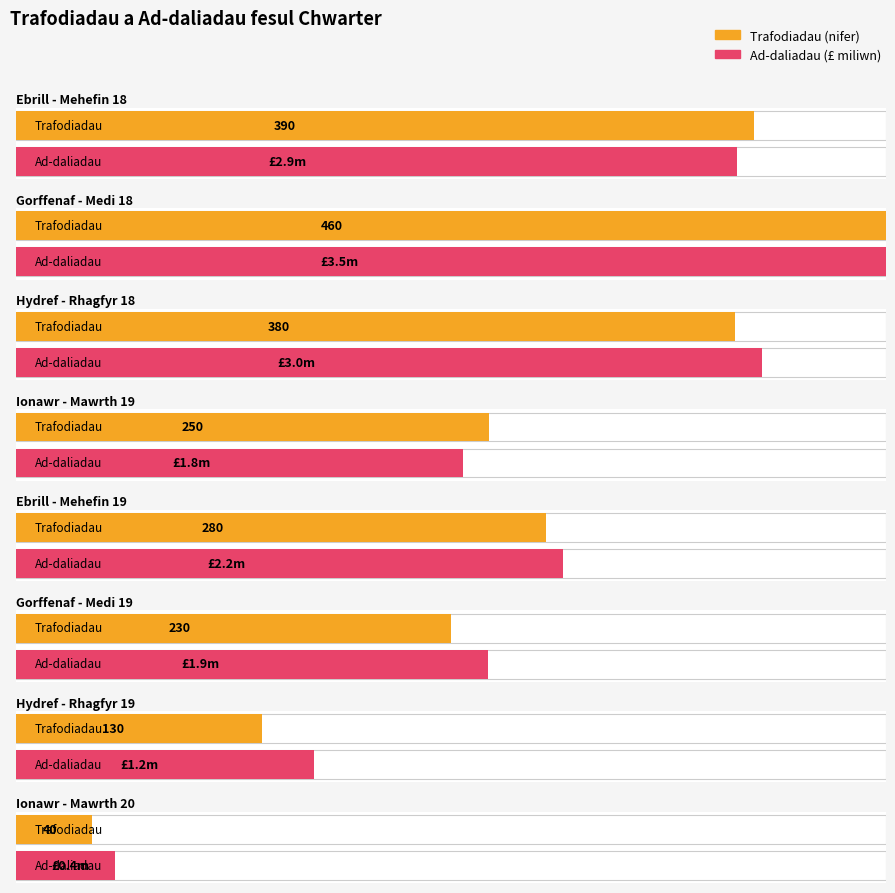

What are all the series names shown in the legend?

Trafodiadau (nifer), Ad-daliadau (£ miliwn)